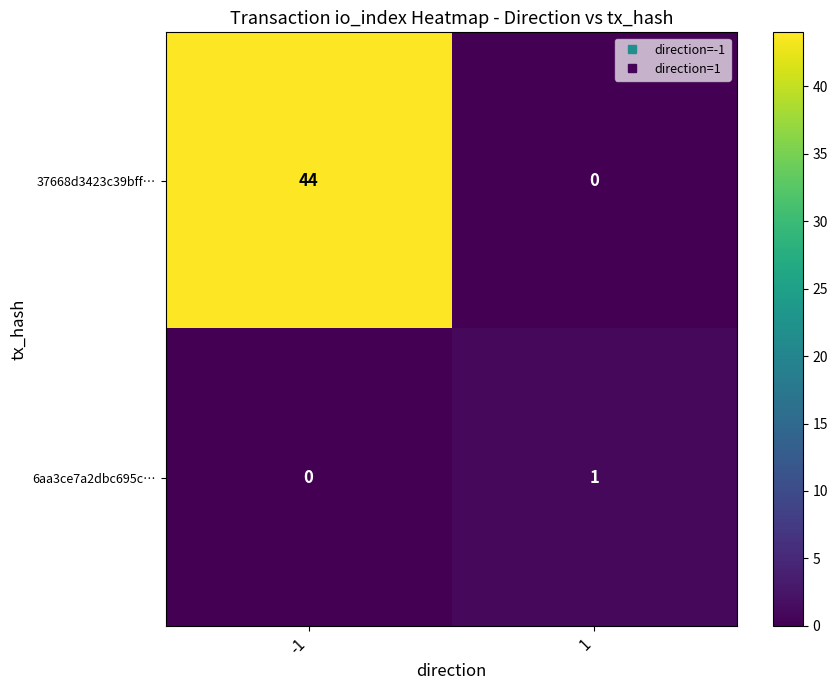

Rank the series by their average value, from highest to lowest.

37668d3423c39bff…, 6aa3ce7a2dbc695c…